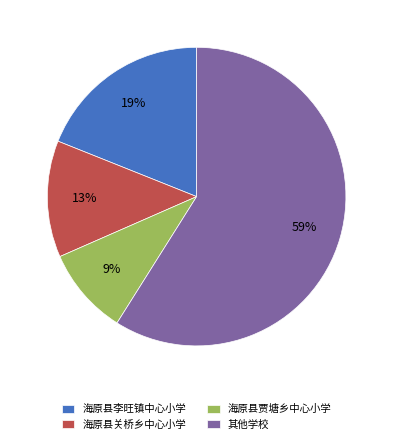

True or false: 其他学校 accounts for 59% of the total.

True